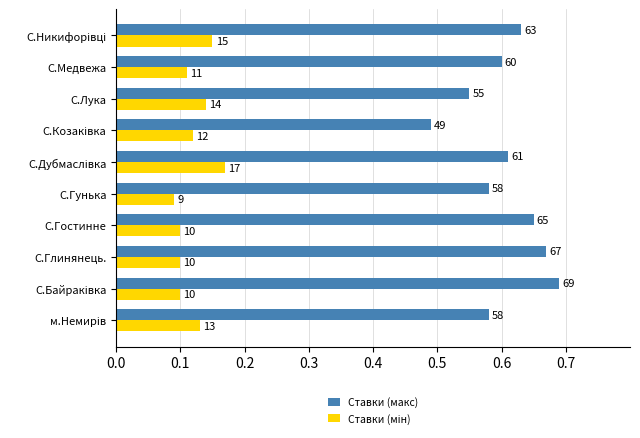

What is the lowest value of the Ставки (макс) series?

0.5